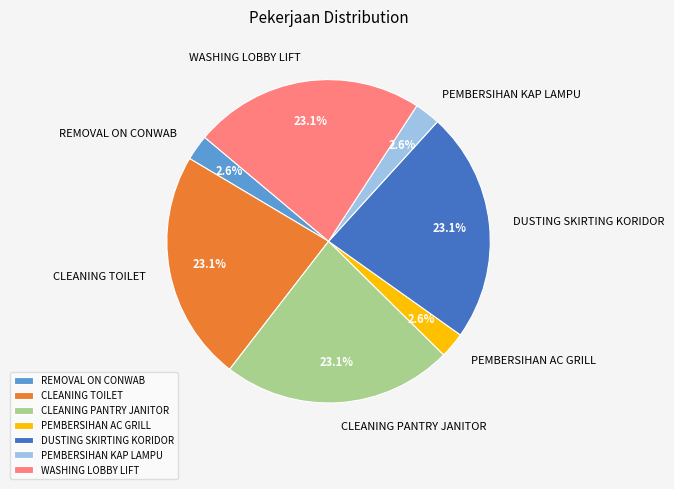

Which has a higher value, REMOVAL ON CONWAB or DUSTING SKIRTING KORIDOR?

DUSTING SKIRTING KORIDOR